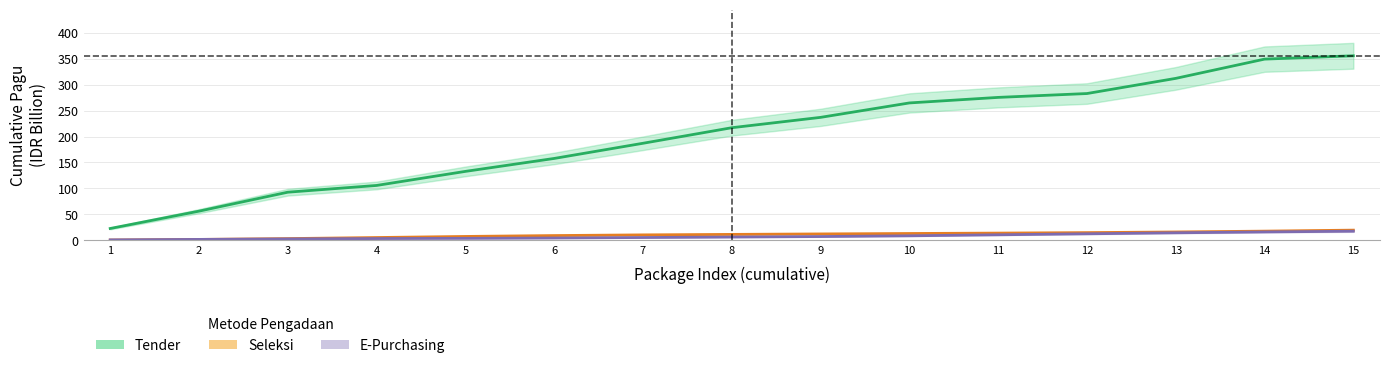

How many lines are shown in the chart?

3